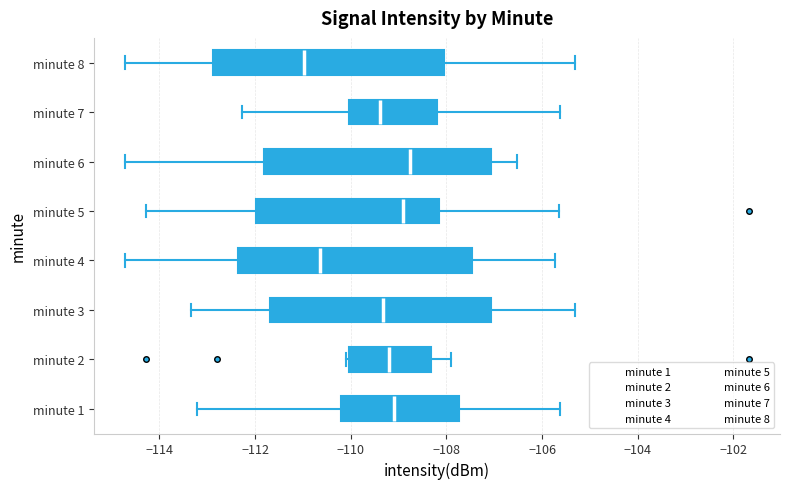

Reading bottom to top, read every box against the x-axis: the position of its median line, the range the box covers, and the ends of its whiskers. The values are not printed on the chart, so give them approximately, as read against the axis.

minute 1: median -109.0, box -110.2 to -107.8, whiskers -113.2 to -105.6
minute 2: median -109.2, box -110.0 to -108.4, whiskers -110.2 to -108.0
minute 3: median -109.4, box -111.6 to -107.0, whiskers -113.4 to -105.4
minute 4: median -110.6, box -112.4 to -107.4, whiskers -114.8 to -105.8
minute 5: median -109.0, box -112.0 to -108.2, whiskers -114.2 to -105.6
minute 6: median -108.8, box -111.8 to -107.0, whiskers -114.8 to -106.6
minute 7: median -109.4, box -110.0 to -108.2, whiskers -112.2 to -105.6
minute 8: median -111.0, box -112.8 to -108.0, whiskers -114.8 to -105.4